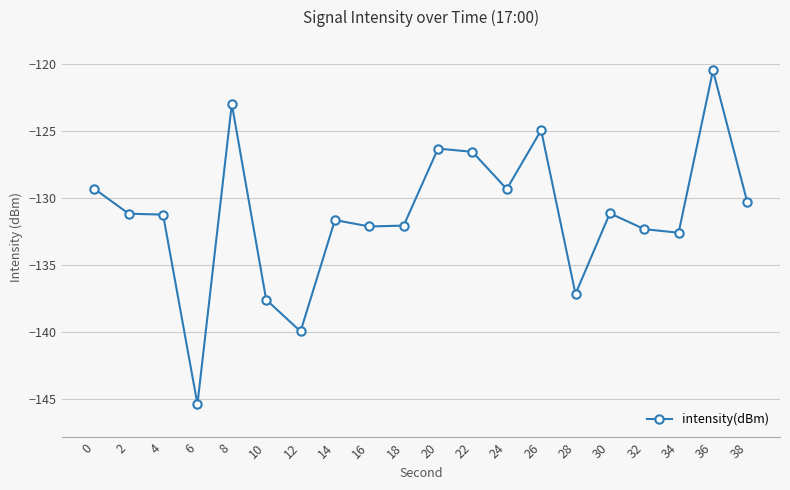

How many lines are shown in the chart?

1